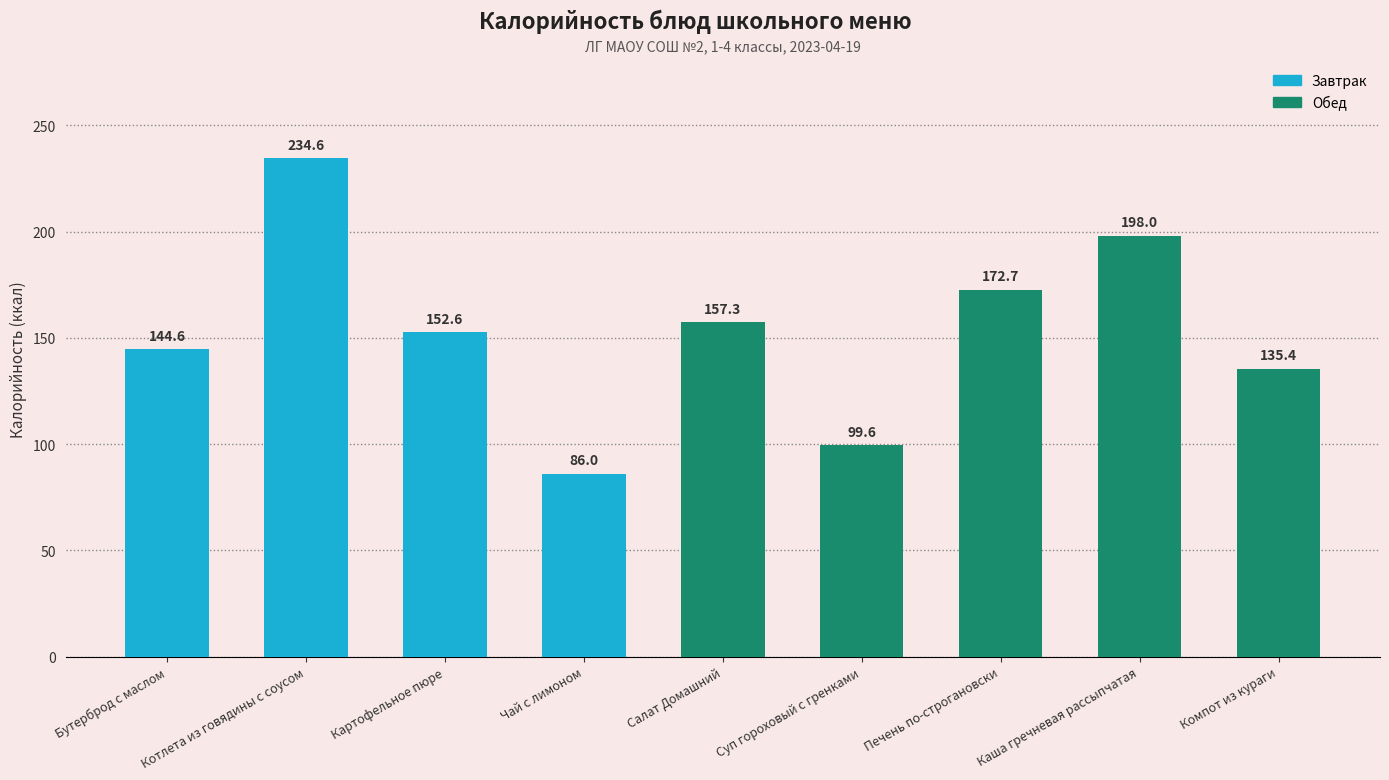

The chart shows a value of 58.5 at Компот из кураги. True or false?

False